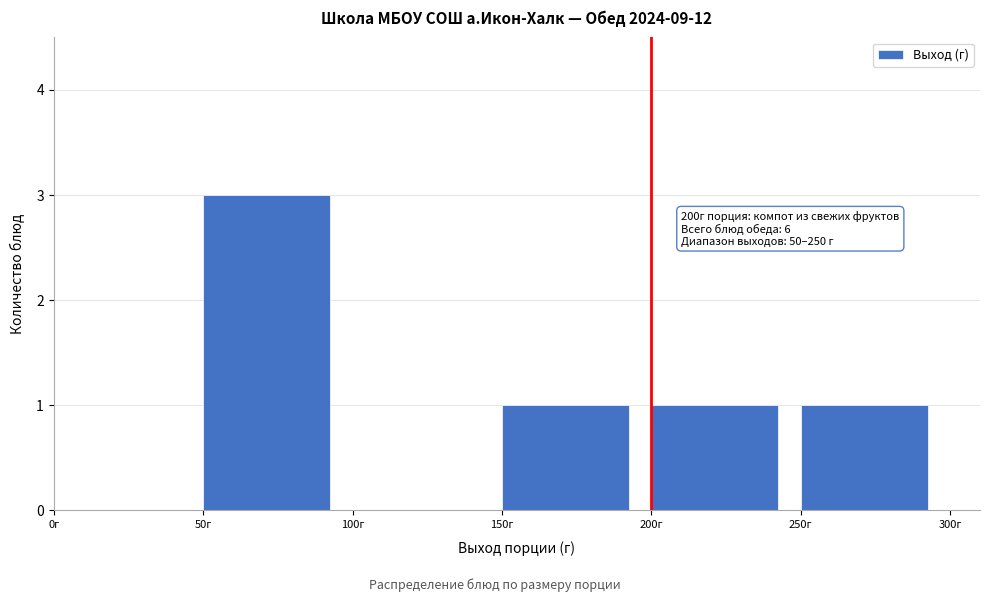

Which range on the x-axis has the tallest bar?

50 to 100